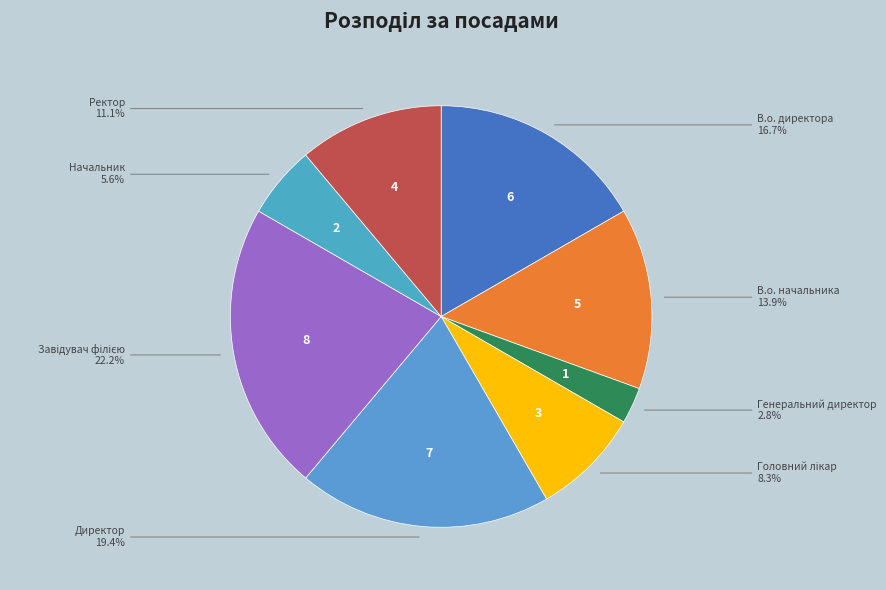

Count the number of slices in the pie.

8